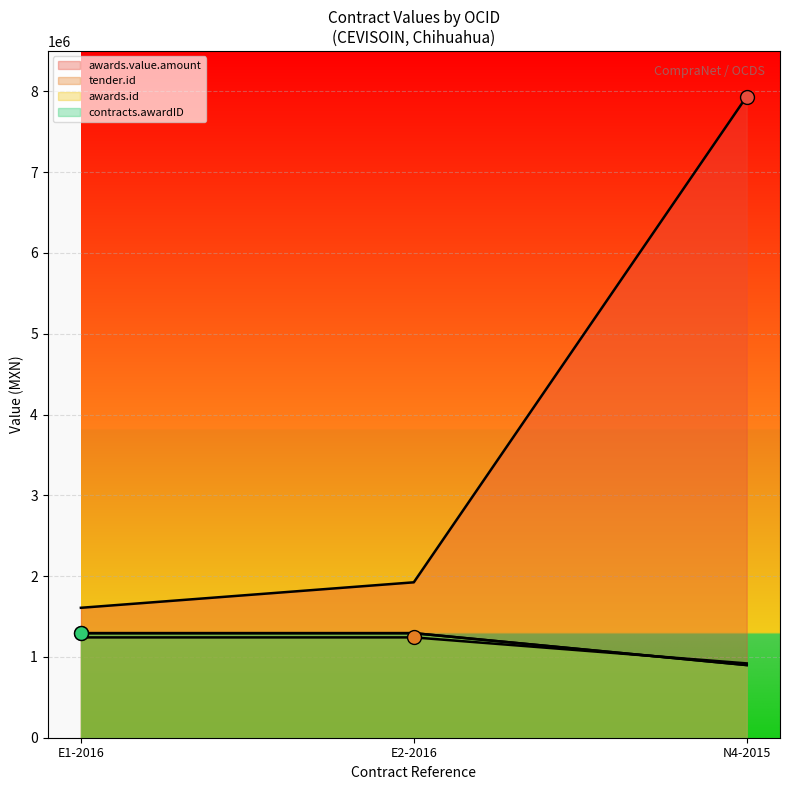

Which series has the widest spread of values?

awards.value.amount